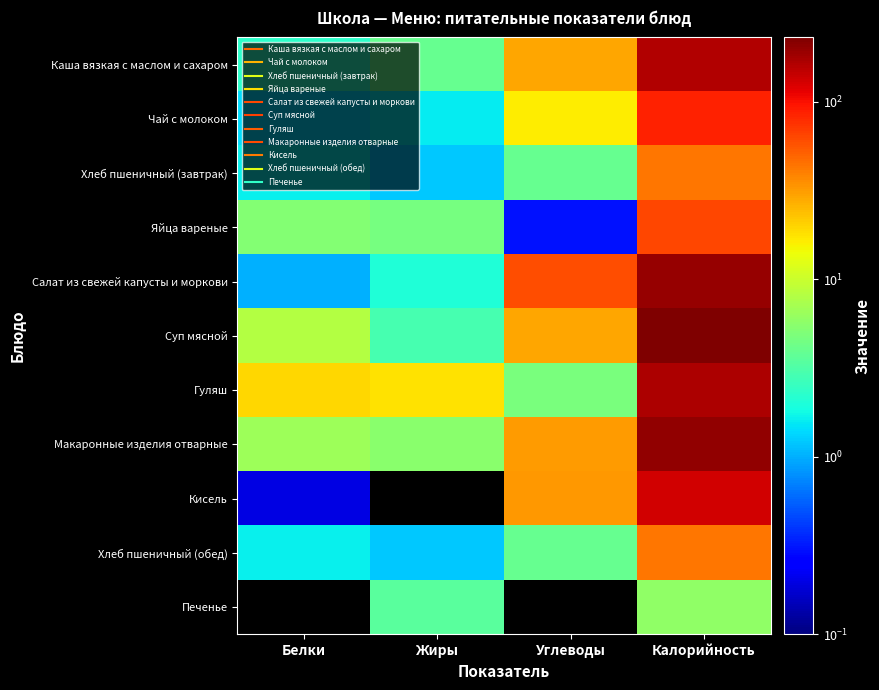

At how many categories does at least one series exceed 8?

4